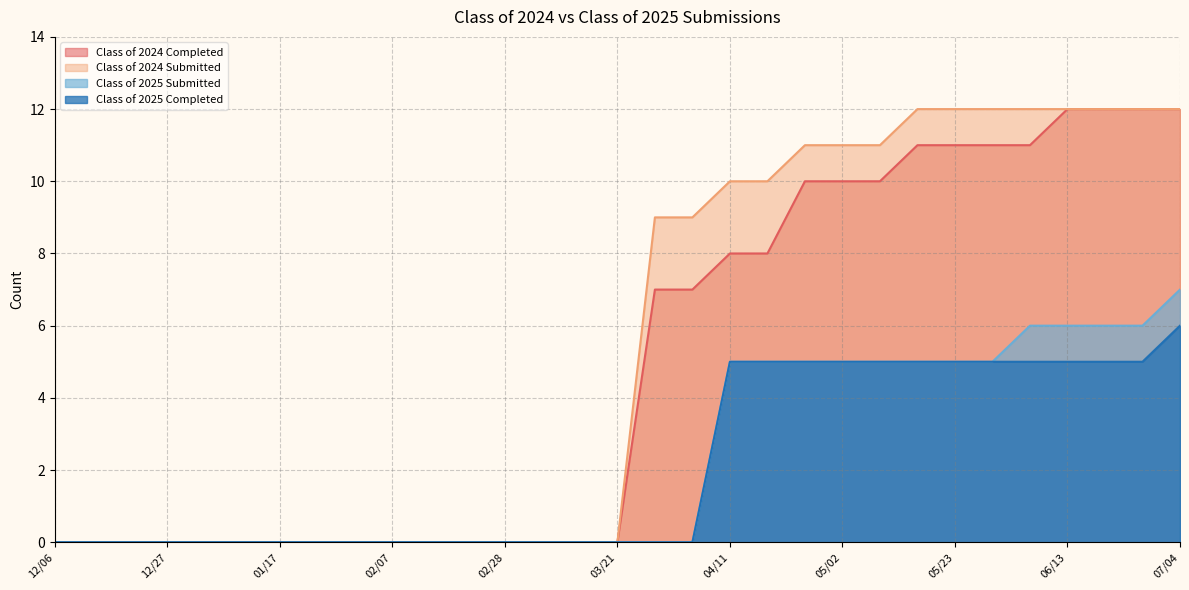

Reading left to right, list all the values displayed in this chart.

Class of 2024 Completed: 12/06=0	12/13=0	12/20=0	12/27=0	12/31=0	01/10=0	01/17=0	01/24=0	01/31=0	02/07=0	02/14=0	02/21=0	02/28=0	03/07=0	03/14=0	03/21=0	03/28=7	04/04=7	04/11=8	04/18=8	04/24=10	05/02=10	05/09=10	05/16=11	05/23=11	05/30=11	06/06=11	06/13=12	06/20=12	06/27=12	07/04=12
Class of 2024 Submitted: 12/06=0	12/13=0	12/20=0	12/27=0	12/31=0	01/10=0	01/17=0	01/24=0	01/31=0	02/07=0	02/14=0	02/21=0	02/28=0	03/07=0	03/14=0	03/21=0	03/28=9	04/04=9	04/11=10	04/18=10	04/24=11	05/02=11	05/09=11	05/16=12	05/23=12	05/30=12	06/06=12	06/13=12	06/20=12	06/27=12	07/04=12
Class of 2025 Submitted: 12/06=0	12/13=0	12/20=0	12/27=0	12/31=0	01/10=0	01/17=0	01/24=0	01/31=0	02/07=0	02/14=0	02/21=0	02/28=0	03/07=0	03/14=0	03/21=0	03/28=0	04/04=0	04/11=5	04/18=5	04/24=5	05/02=5	05/09=5	05/16=5	05/23=5	05/30=5	06/06=6	06/13=6	06/20=6	06/27=6	07/04=7
Class of 2025 Completed: 12/06=0	12/13=0	12/20=0	12/27=0	12/31=0	01/10=0	01/17=0	01/24=0	01/31=0	02/07=0	02/14=0	02/21=0	02/28=0	03/07=0	03/14=0	03/21=0	03/28=0	04/04=0	04/11=5	04/18=5	04/24=5	05/02=5	05/09=5	05/16=5	05/23=5	05/30=5	06/06=5	06/13=5	06/20=5	06/27=5	07/04=6